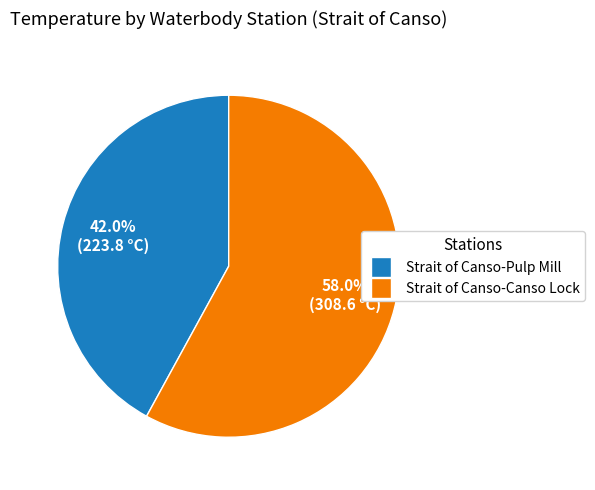

Is the sum of Strait of Canso-Pulp Mill and Strait of Canso-Canso Lock greater than half?

Yes